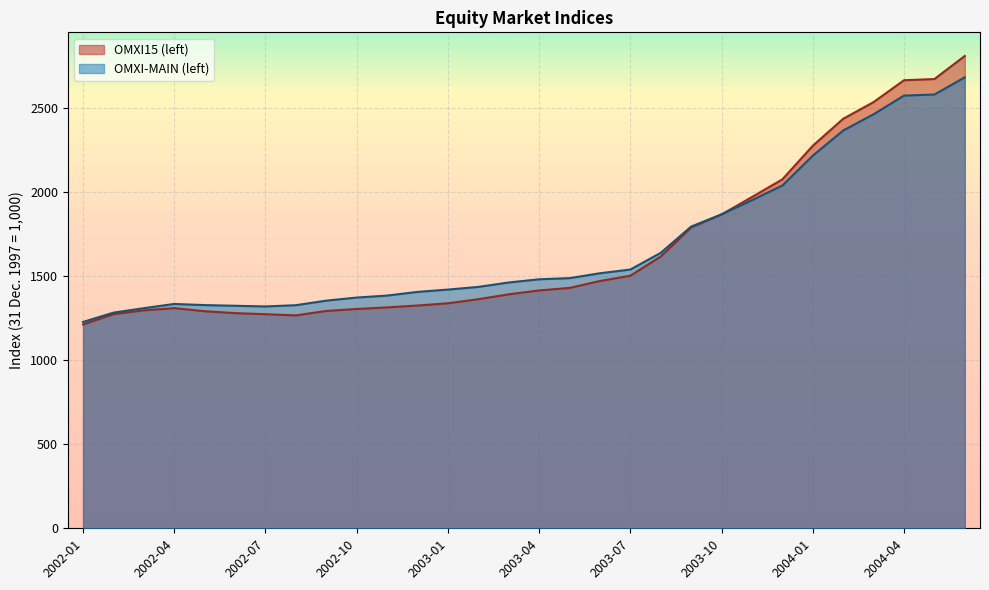

Reading left to right, what are all the values shown in this chart?

OMXI15 (left): 1213.6	1275.2	1297.8	1310.8	1292.5	1281.2	1274.7	1267.7	1294.1	1305.8	1315.3	1326.4	1339.7	1364.0	1393.2	1416.3	1431.3	1472.5	1503.8	1618.2	1791.1	1868.6	1972.5	2077.7	2277.7	2438.4	2537.8	2667.9	2675.0	2812.5
OMXI-MAIN (left): 1228.7	1284.0	1310.6	1335.8	1329.0	1324.9	1321.0	1328.4	1355.5	1373.8	1385.8	1407.6	1421.4	1437.3	1463.6	1482.7	1489.5	1518.6	1540.8	1640.2	1796.7	1869.3	1953.6	2041.0	2218.6	2368.5	2465.2	2576.4	2582.8	2685.2